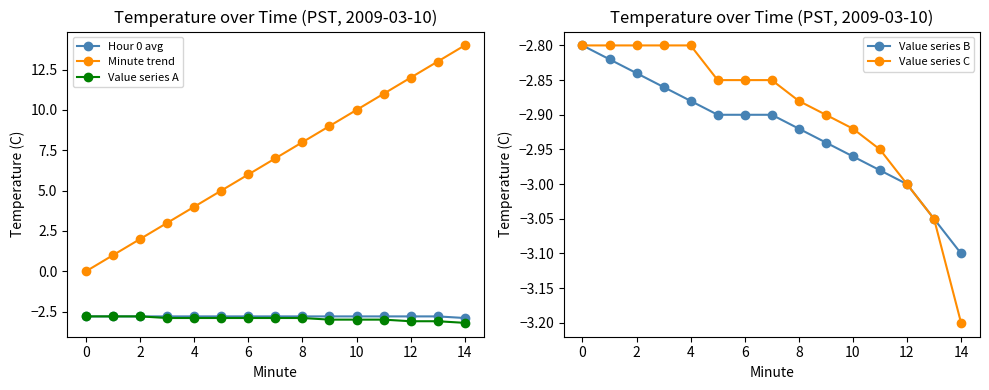

True or false: Value series A and Minute trend cross at least once.

False